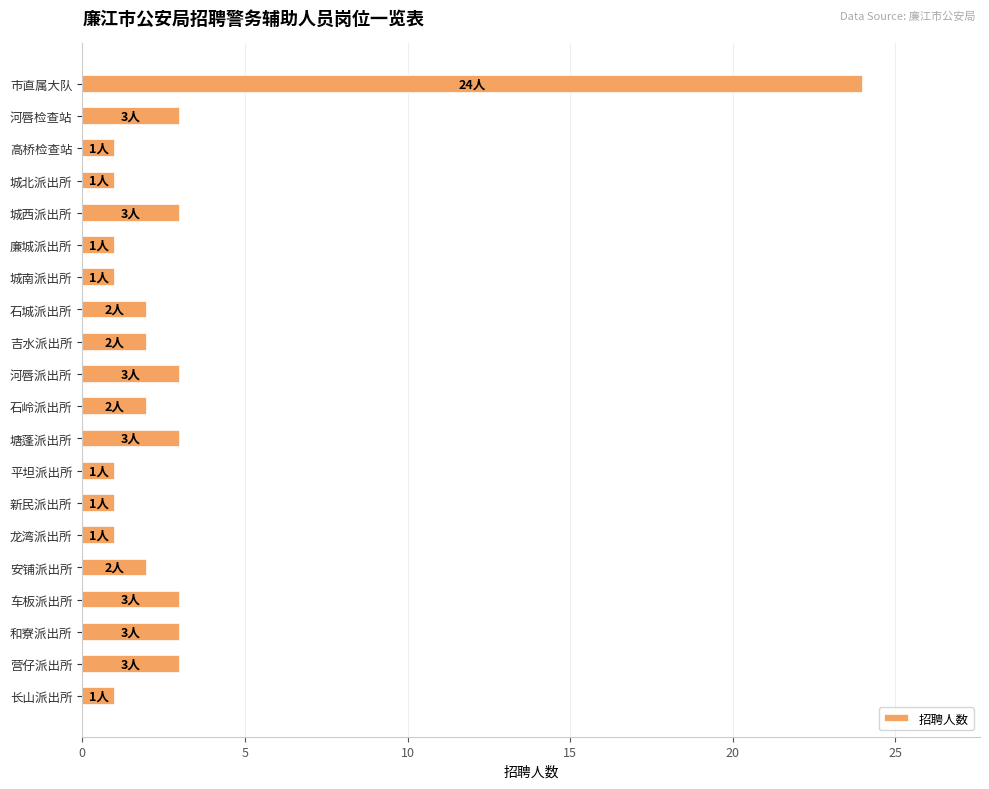

Is it true that the value at 河唇检查站 is 4?

False